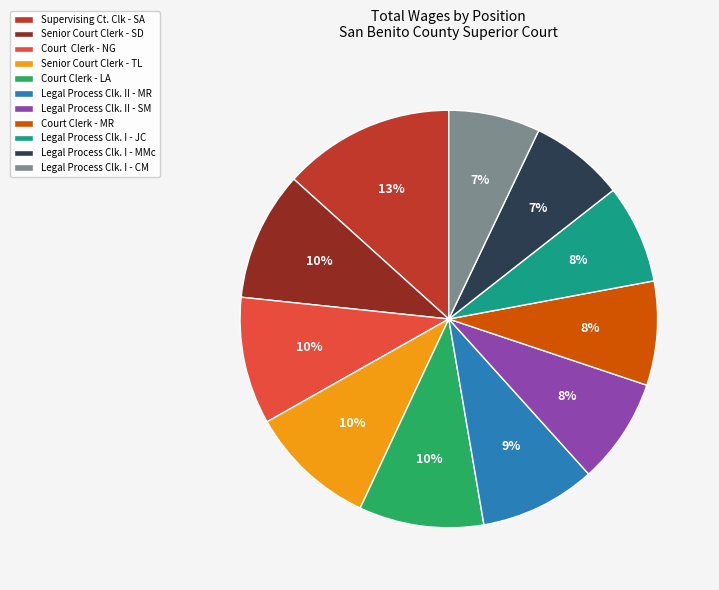

What percentage is the Legal Process Clk. II - MR slice, to the nearest percent?

9%